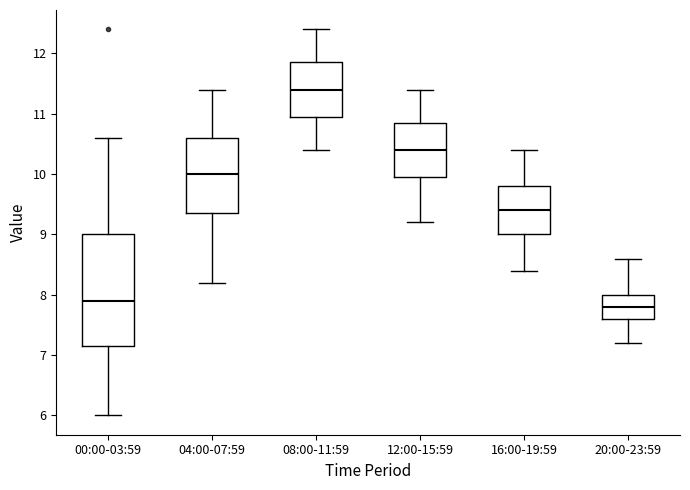

Which box's median line is the lowest?

20:00-23:59